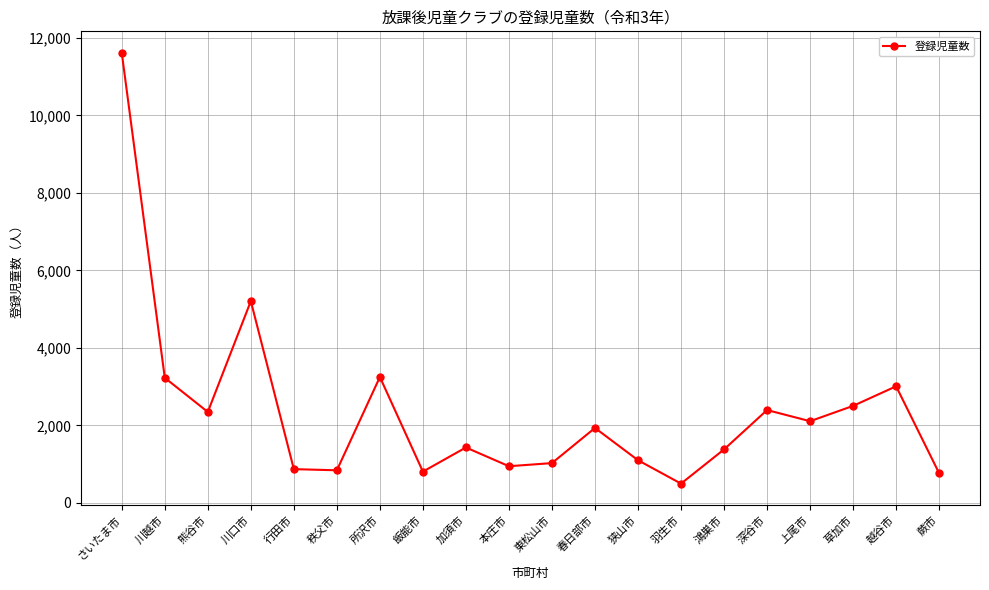

What is the label of the 11th point from the right?

本庄市